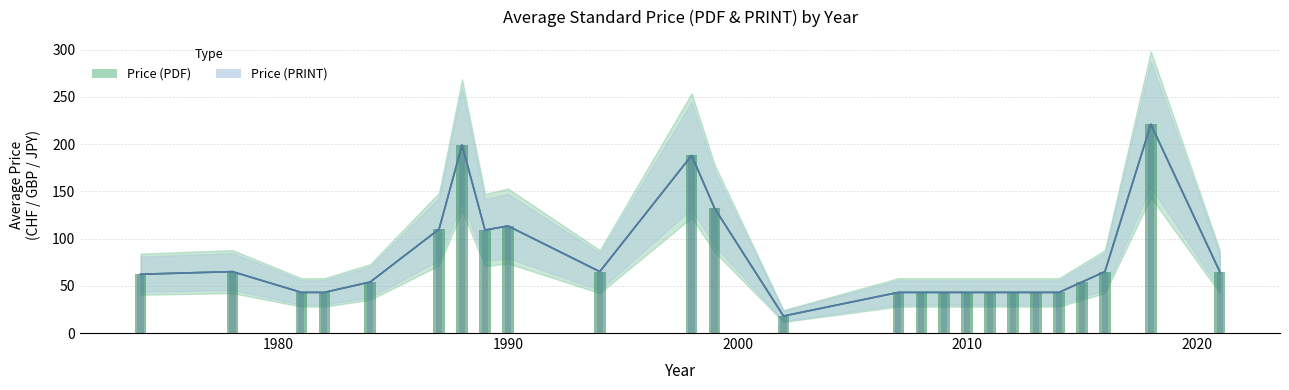

What is the value of the Price (PDF) bar at the 21st from the left?

43.0